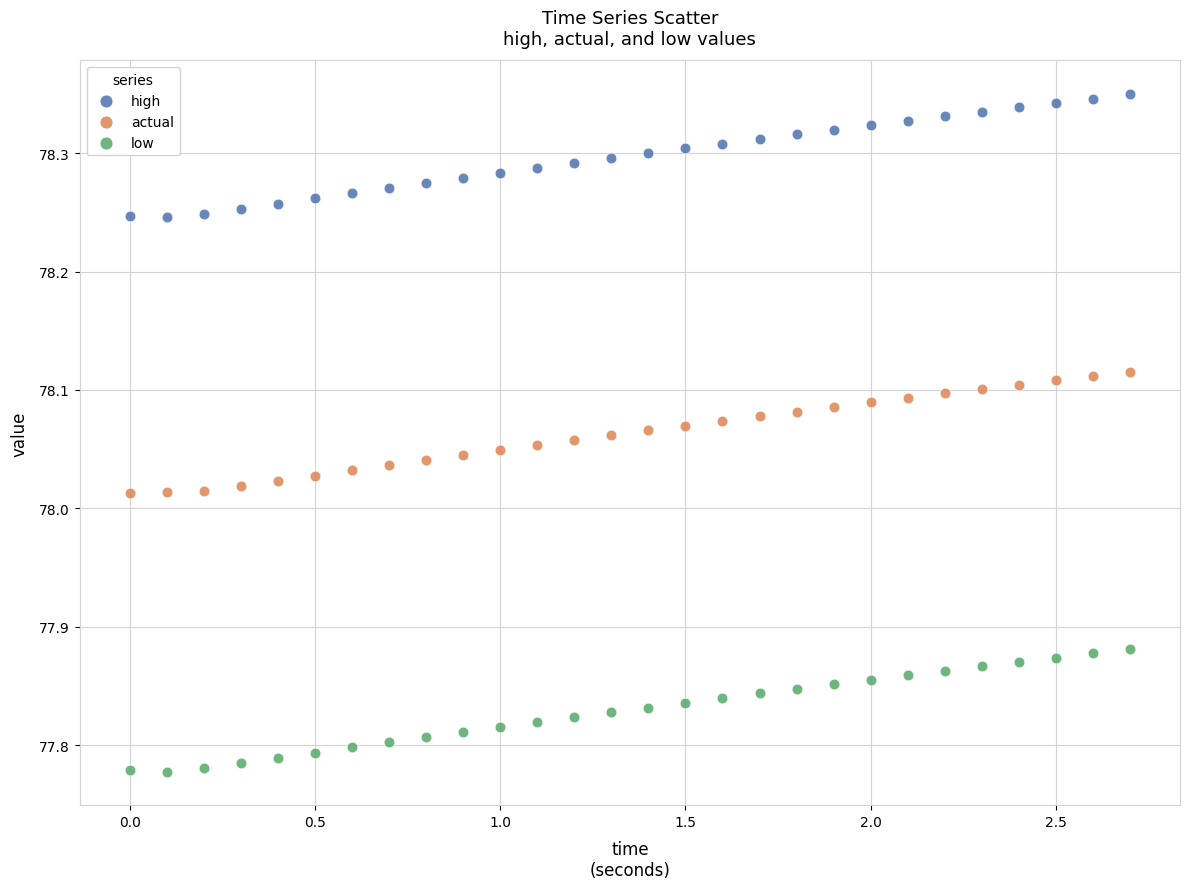

Which series contains the lowest Y value?

low